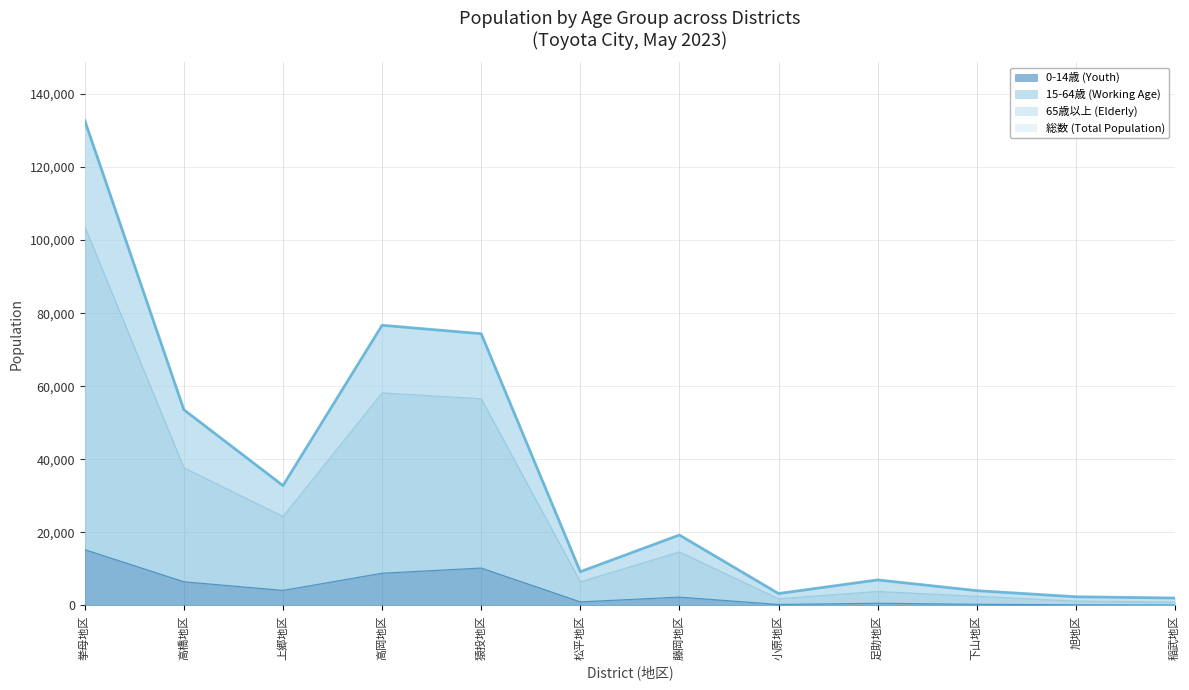

True or false: 総数 (Total Population) has a value of 109102 at 猿投地区.

False